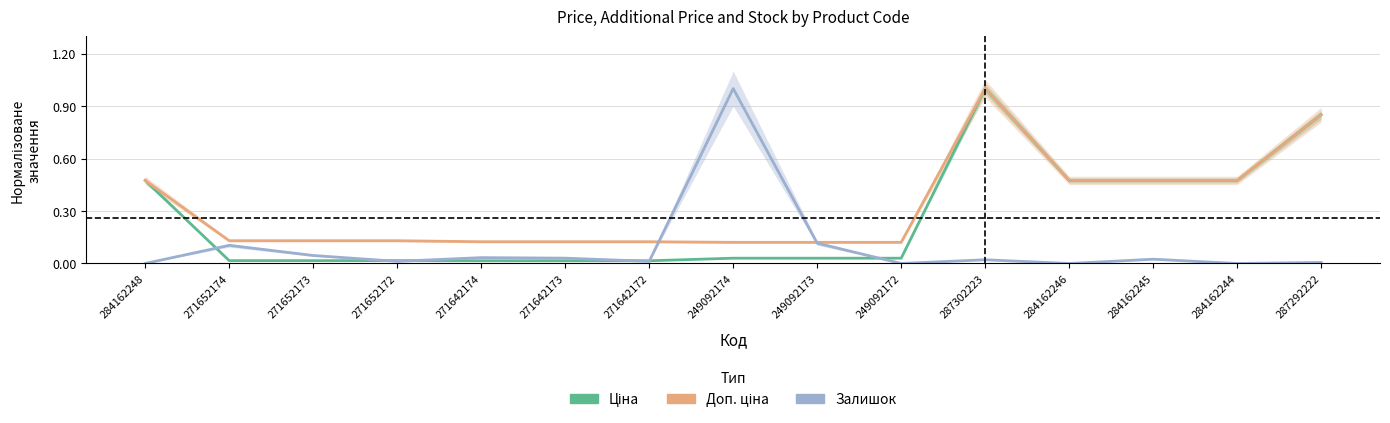

Count the number of categories in the chart.

15